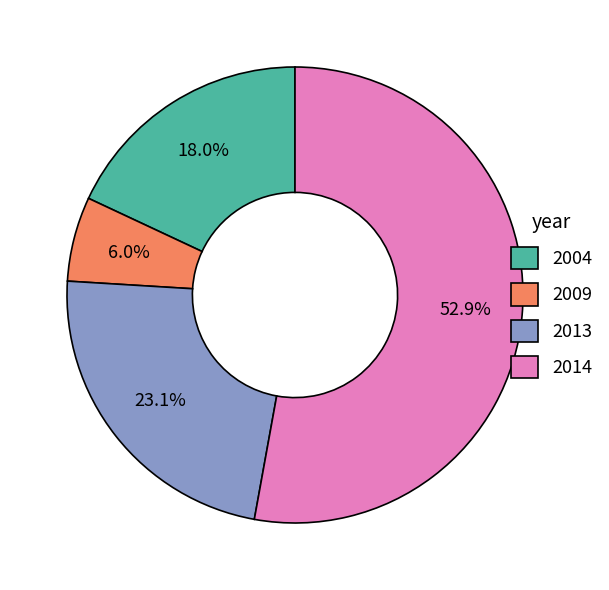

To the nearest percent, what is the difference between the largest and smallest slice percentages?

47%